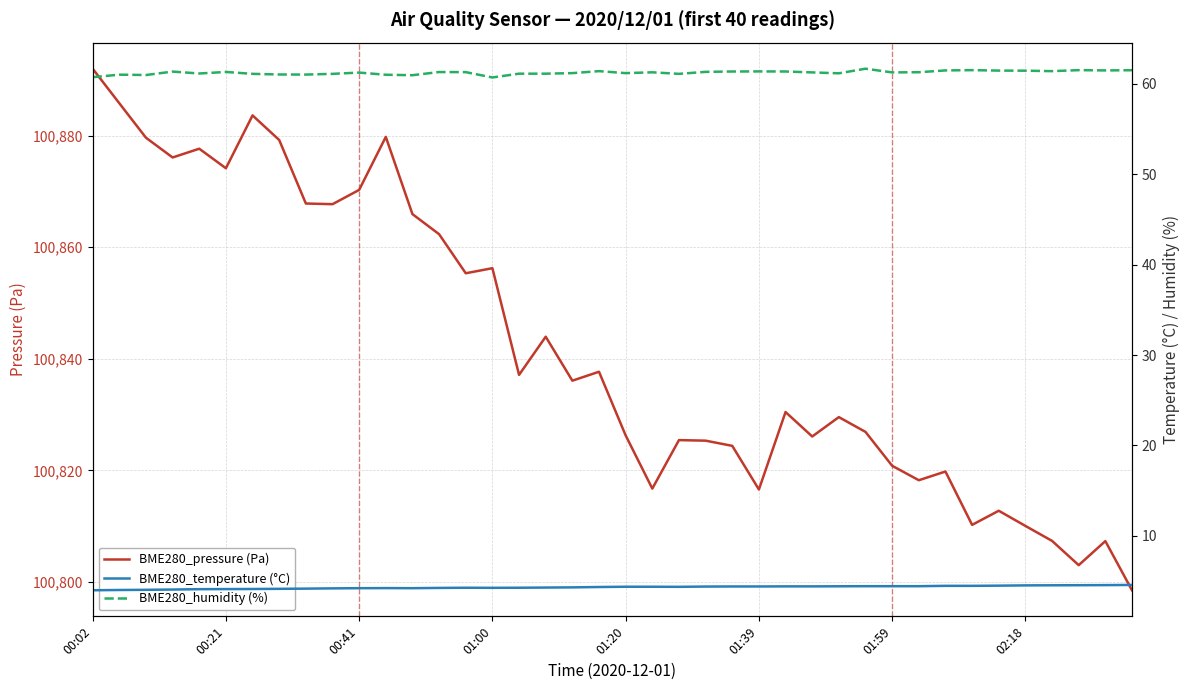

True or false: BME280_pressure (Pa) has a value of 100862.3 at 13.

True